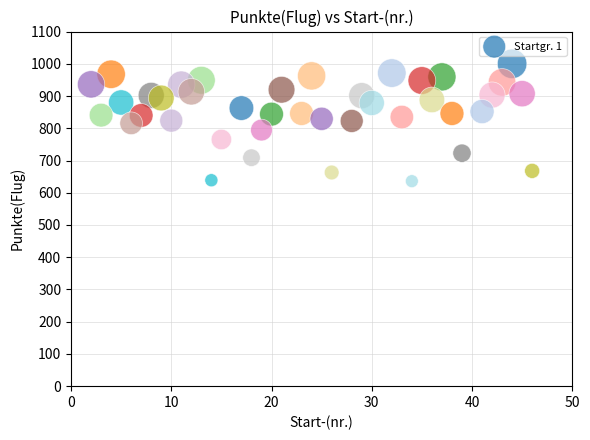

What is the range of Y values (max minus min)?

364.1